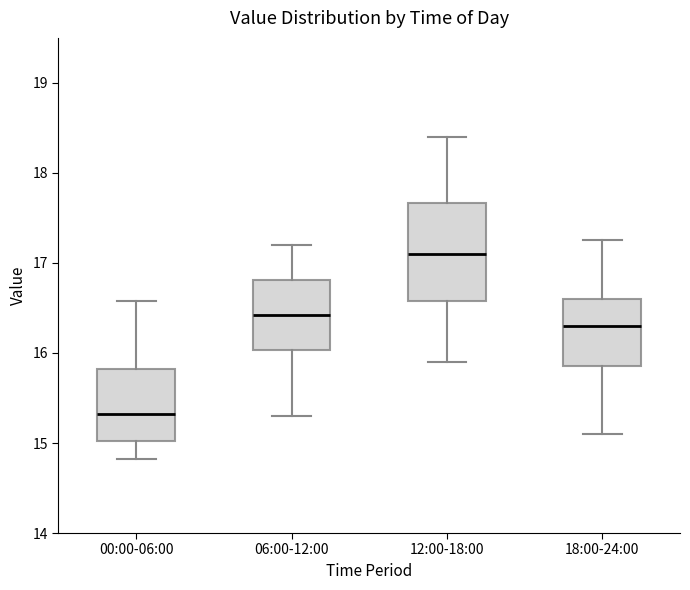

Reading left to right, read every box against the y-axis: the position of its median line, the range the box covers, and the ends of its whiskers. The values are not printed on the chart, so give them approximately, as read against the axis.

00:00-06:00: median 15.3, box 15.0 to 15.8, whiskers 14.8 to 16.6
06:00-12:00: median 16.4, box 16.0 to 16.8, whiskers 15.3 to 17.2
12:00-18:00: median 17.1, box 16.6 to 17.7, whiskers 15.9 to 18.4
18:00-24:00: median 16.3, box 15.9 to 16.6, whiskers 15.1 to 17.3